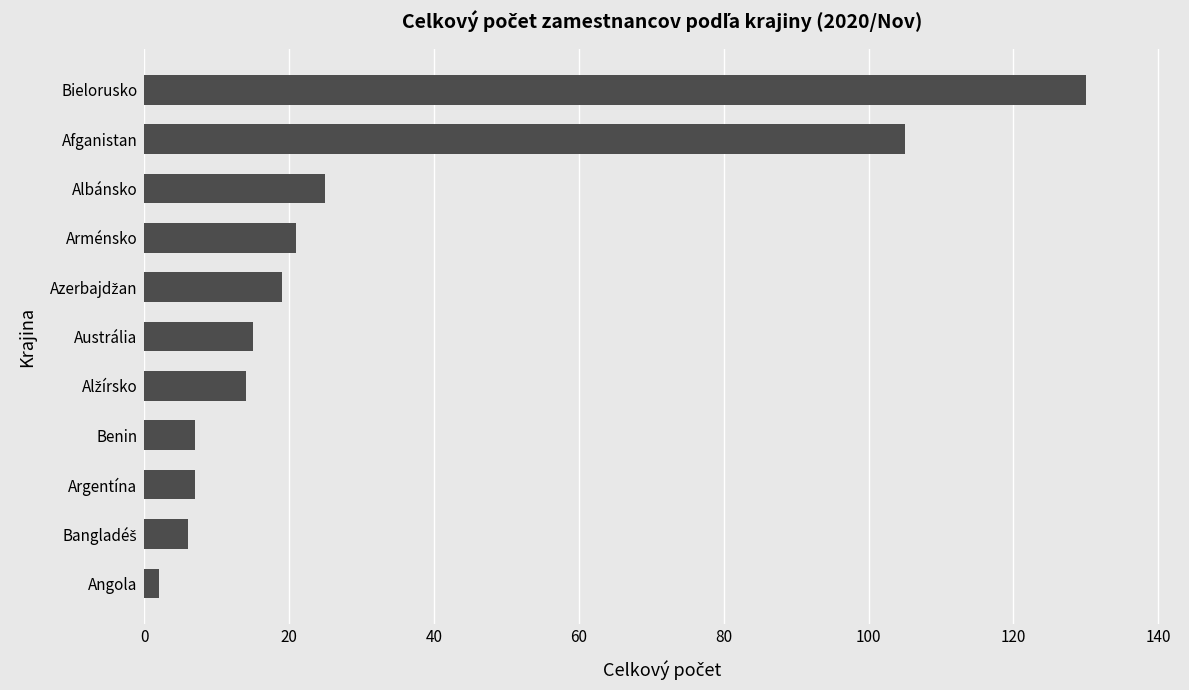

What is the difference between the maximum and minimum values?

128